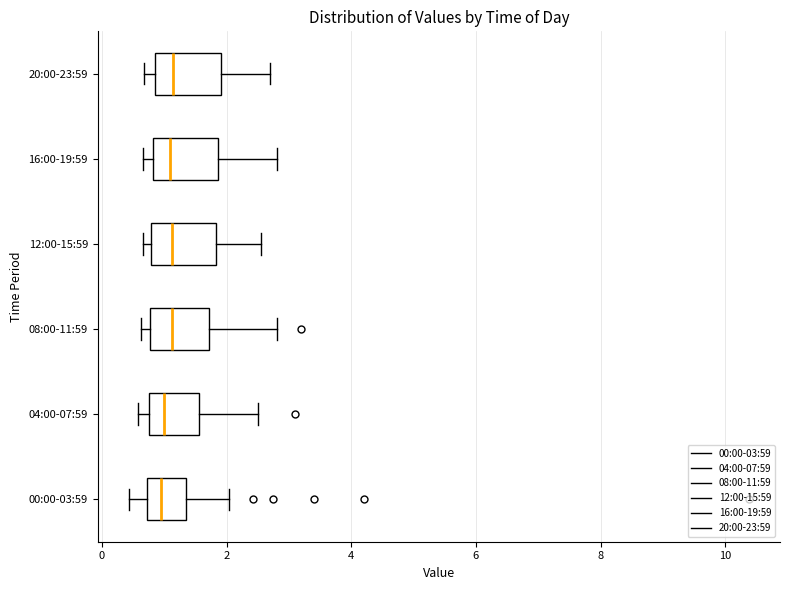

Reading bottom to top, transcribe this box plot: for each box, give where its median line is, the range the box spans, and where its two whiskers end, as read against the x-axis. The values are not printed on the chart, so give them approximately, as read against the axis.

00:00-03:59: median 1.0, box 0.8 to 1.4, whiskers 0.4 to 2.0
04:00-07:59: median 1.0, box 0.8 to 1.6, whiskers 0.6 to 2.6
08:00-11:59: median 1.2, box 0.8 to 1.8, whiskers 0.6 to 2.8
12:00-15:59: median 1.2, box 0.8 to 1.8, whiskers 0.6 to 2.6
16:00-19:59: median 1.0, box 0.8 to 1.8, whiskers 0.6 to 2.8
20:00-23:59: median 1.2, box 0.8 to 2.0, whiskers 0.6 to 2.8